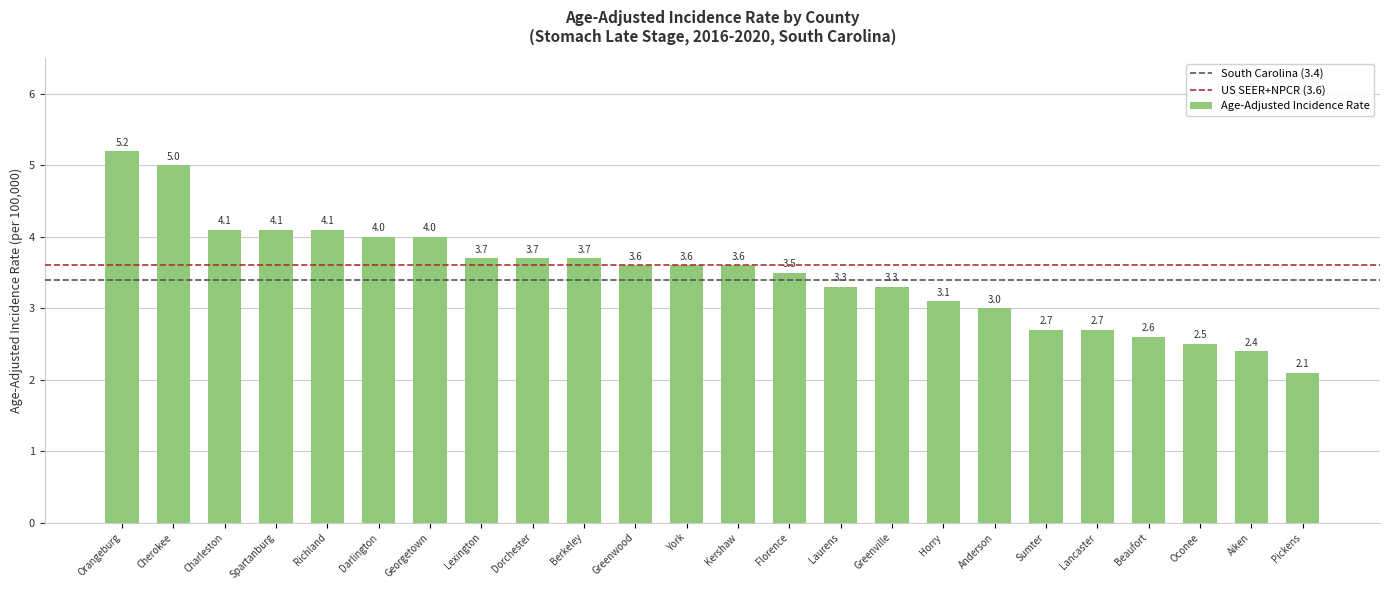

The value at Aiken is 2.4. True or false?

True